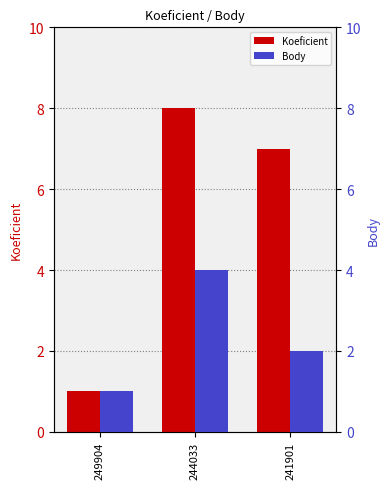

What is the difference between the maximum and minimum values in the Koeficient series?

7